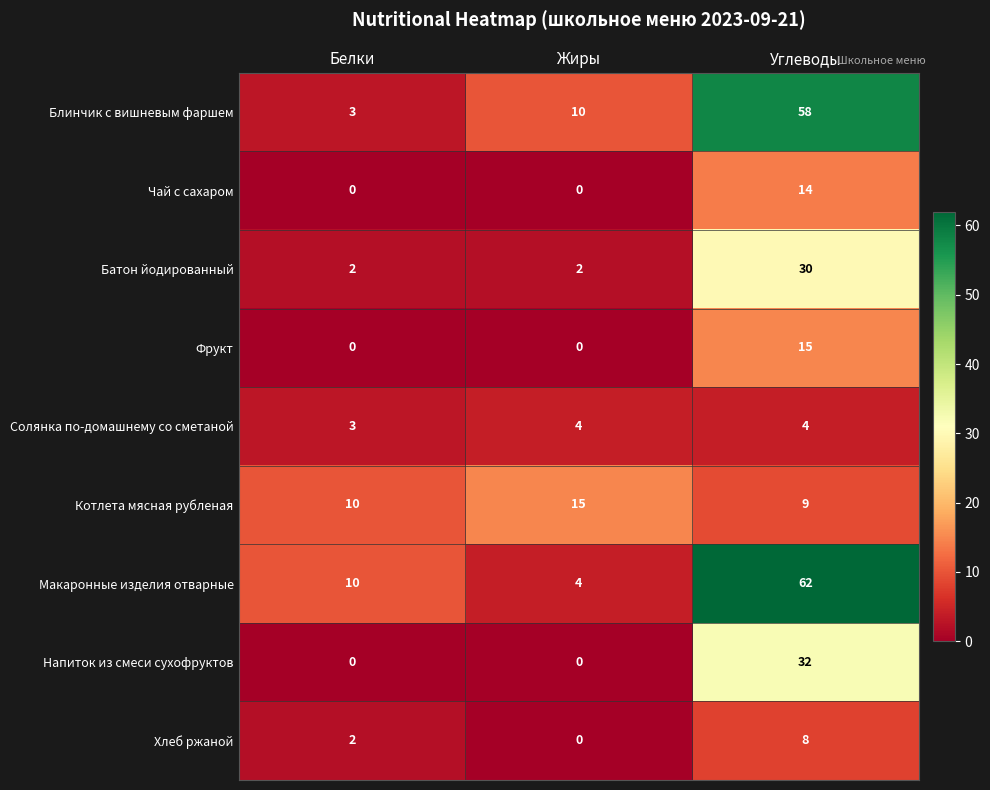

The Фрукт series shows 0 at Белки. True or false?

True